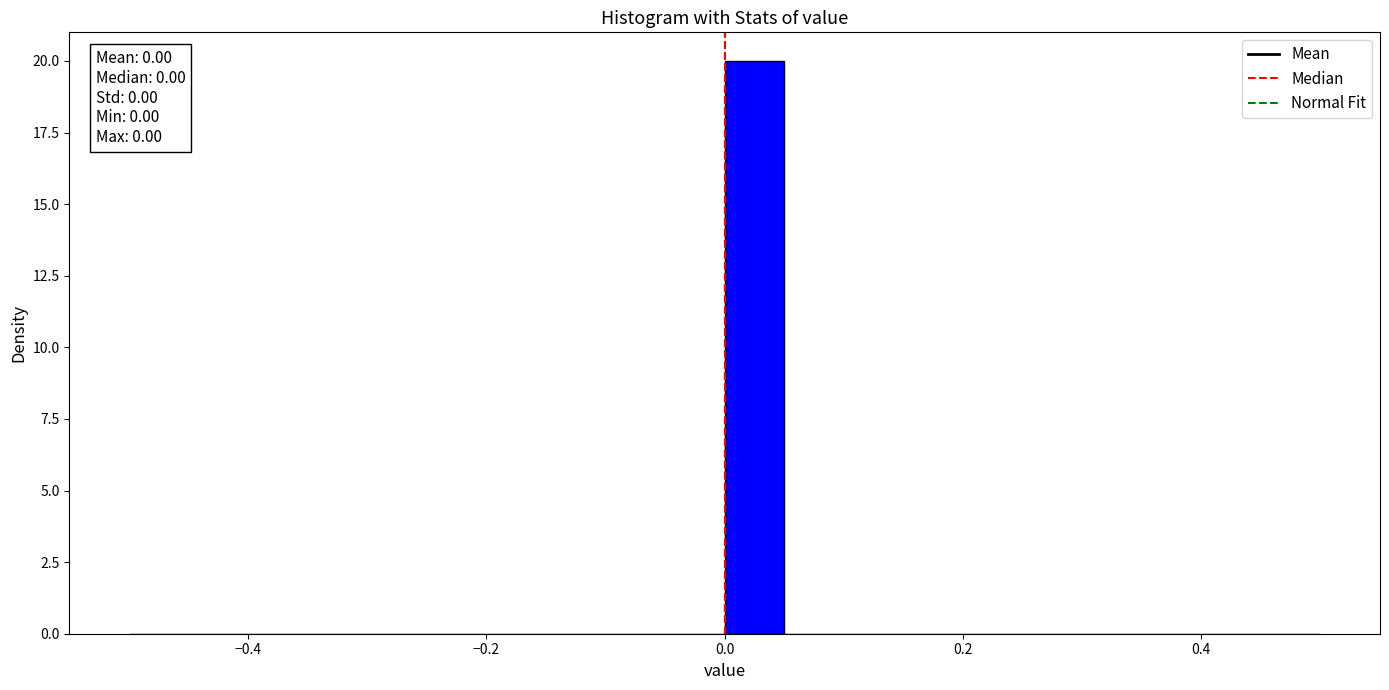

Read against the x-axis, roughly where is the centre of the tallest bar?

0.02